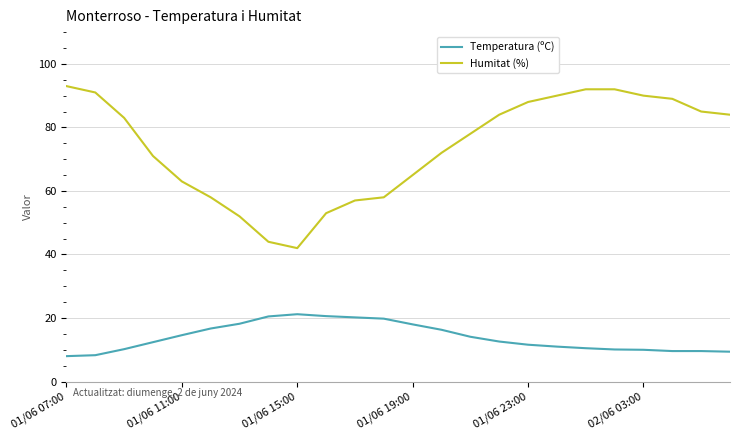

Rank the series by their maximum value, from lowest to highest.

Temperatura (ºC), Humitat (%)